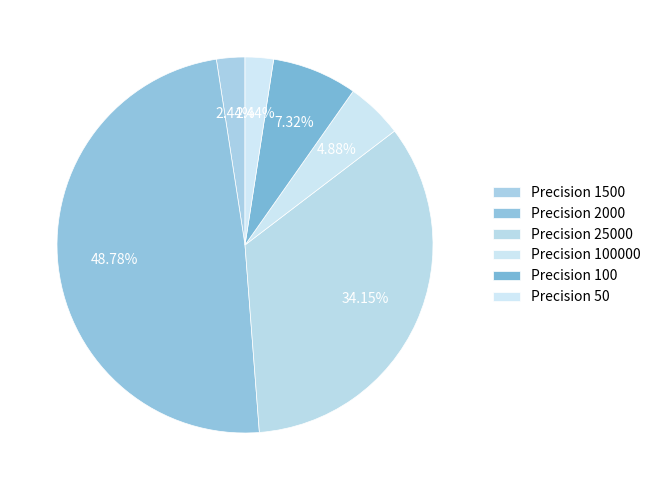

How many segments does this pie chart have?

6